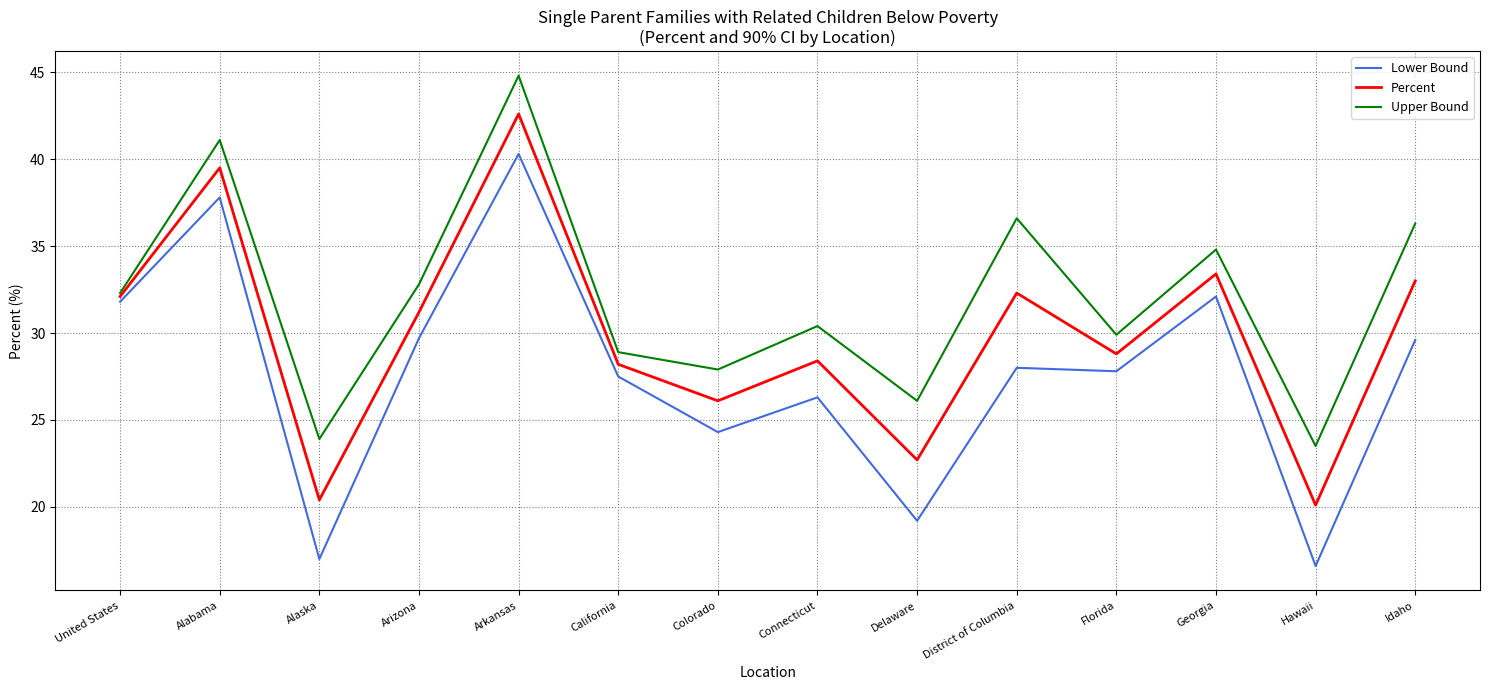

How many lines are shown in the chart?

3